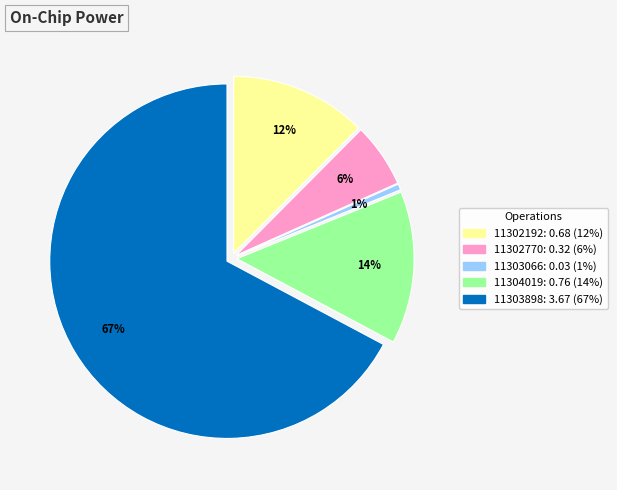

Combined, do 11302192 and 11303066 account for over 50%?

No